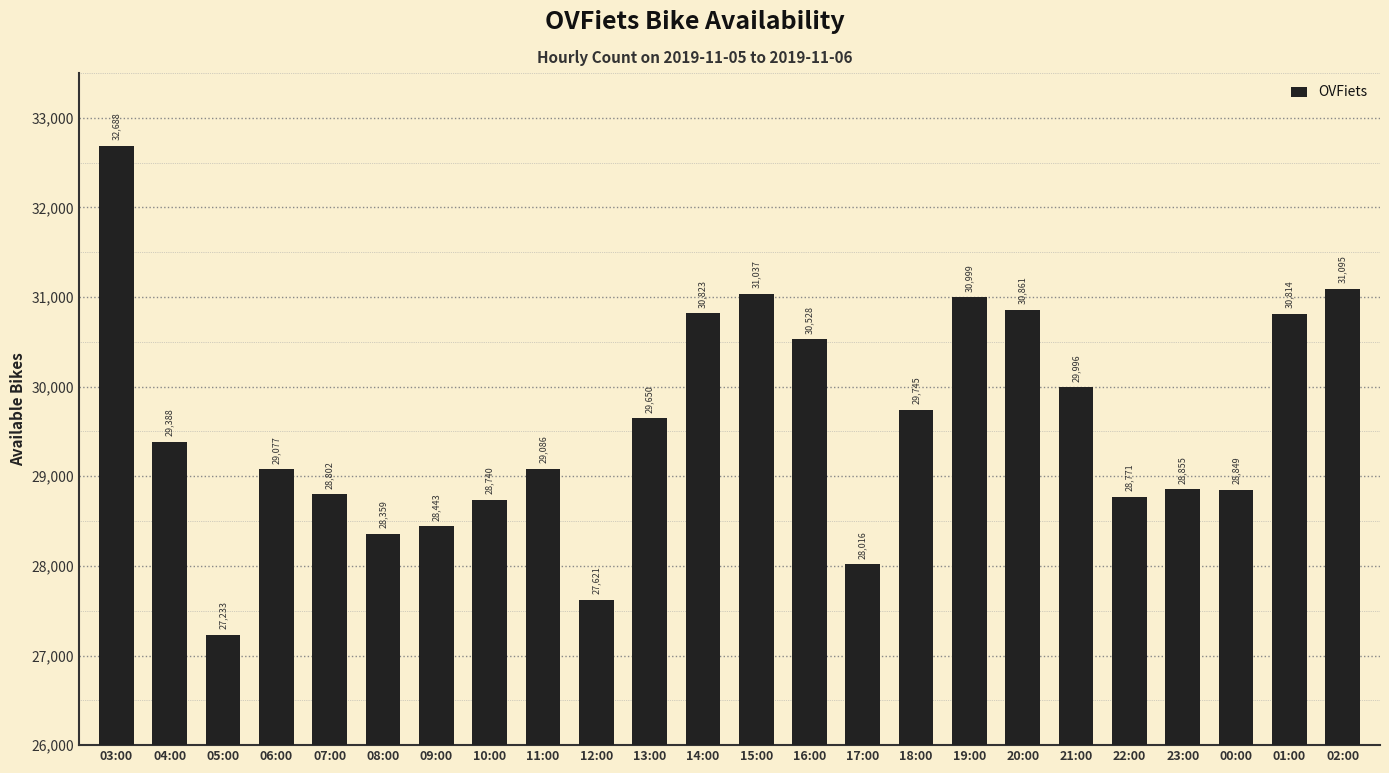

Rank the categories by value from highest to lowest.

03:00, 02:00, 15:00, 19:00, 20:00, 14:00, 01:00, 16:00, 21:00, 18:00, 13:00, 04:00, 11:00, 06:00, 23:00, 00:00, 07:00, 22:00, 10:00, 09:00, 08:00, 17:00, 12:00, 05:00